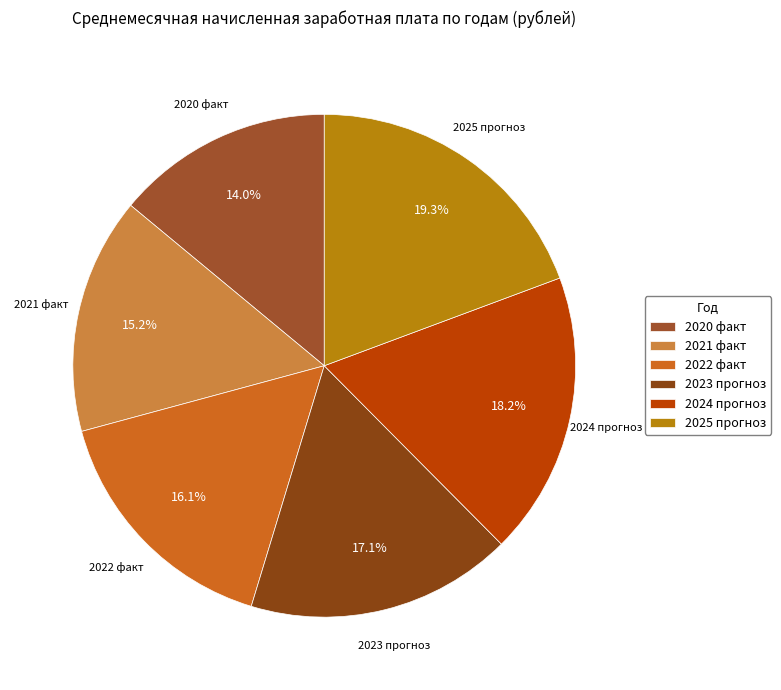

What is the ratio of the value at 2021 факт to the value at 2023 прогноз?

0.9